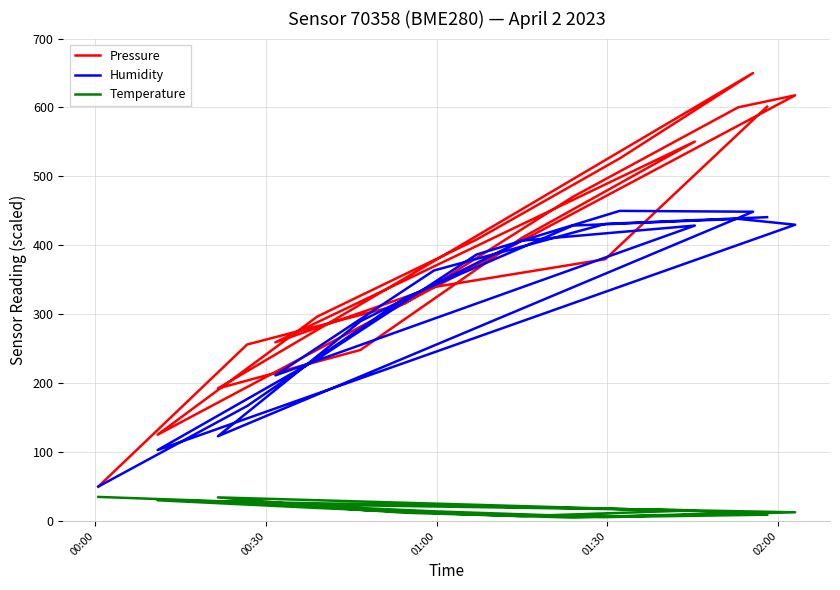

True or false: Pressure and Temperature intersect in this chart.

False